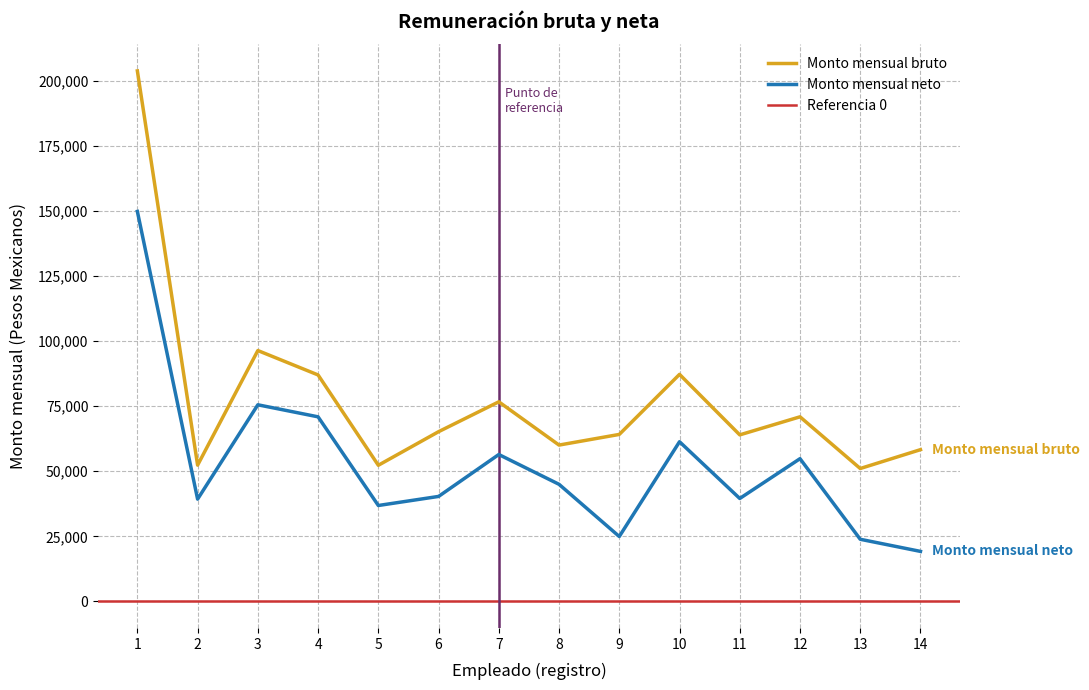

What is the sum of the Monto mensual neto values at 11 and 1?

189291.4